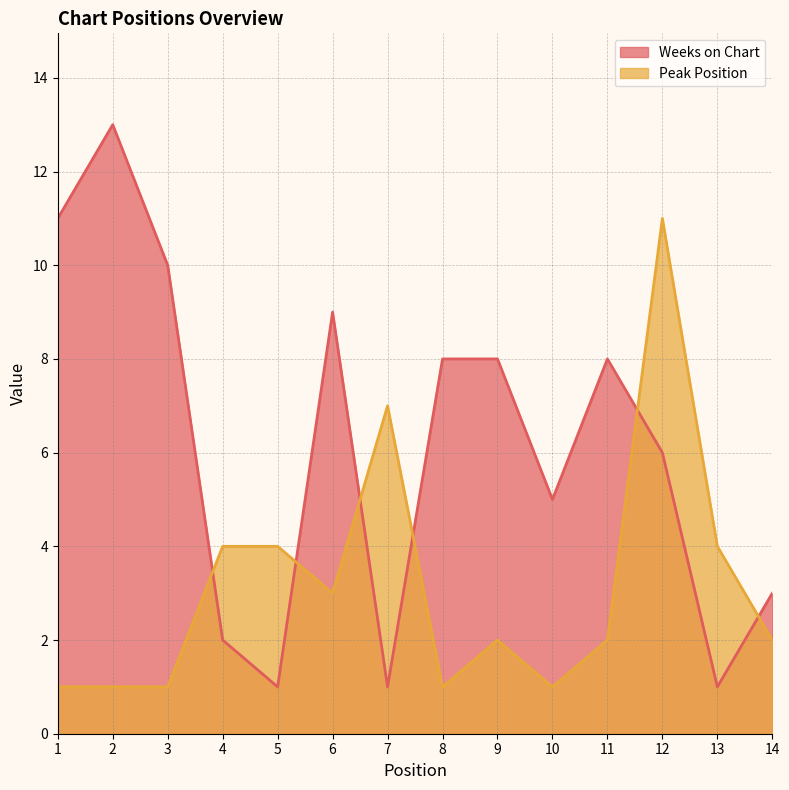

Reading right to left, what are all the values shown in this chart?

Weeks on Chart: 14=3	13=1	12=6	11=8	10=5	9=8	8=8	7=1	6=9	5=1	4=2	3=10	2=13	1=11
Peak Position: 14=2	13=4	12=11	11=2	10=1	9=2	8=1	7=7	6=3	5=4	4=4	3=1	2=1	1=1